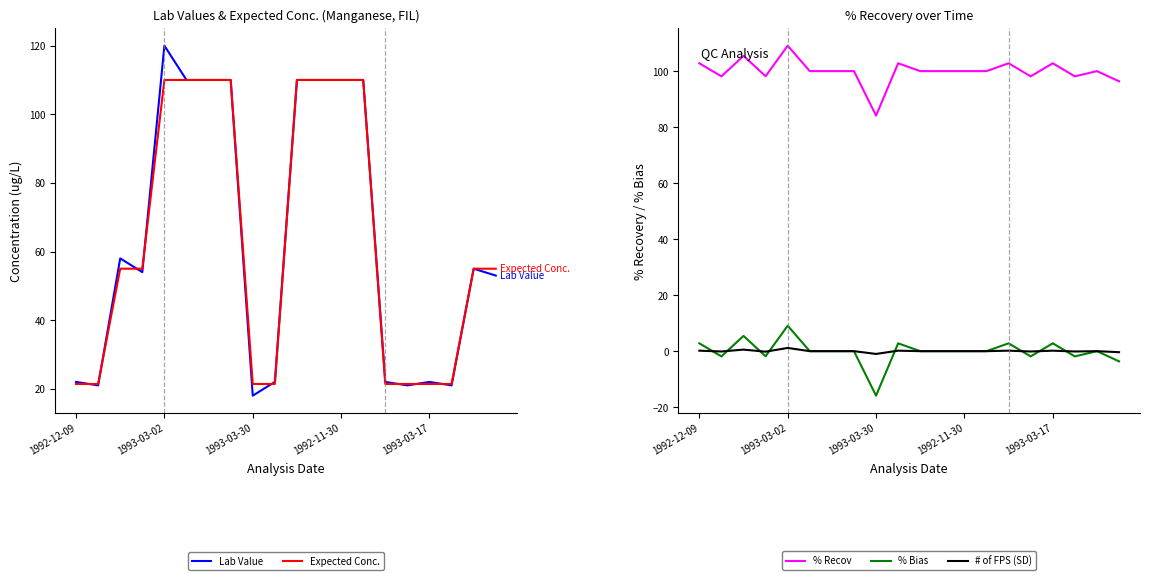

True or false: # of FPS (SD) and % Recov intersect in this chart.

False